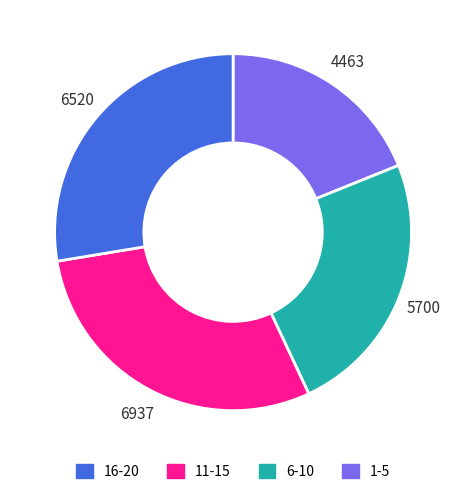

How many slices are in this pie chart?

4